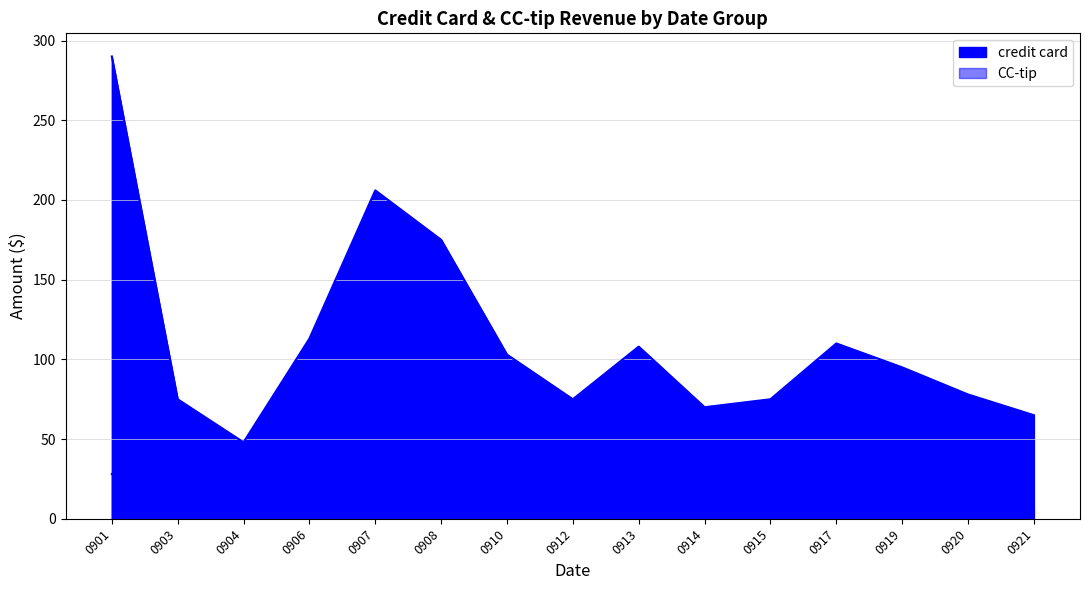

Is it true that CC-tip equals 7.2 at 0904?

True